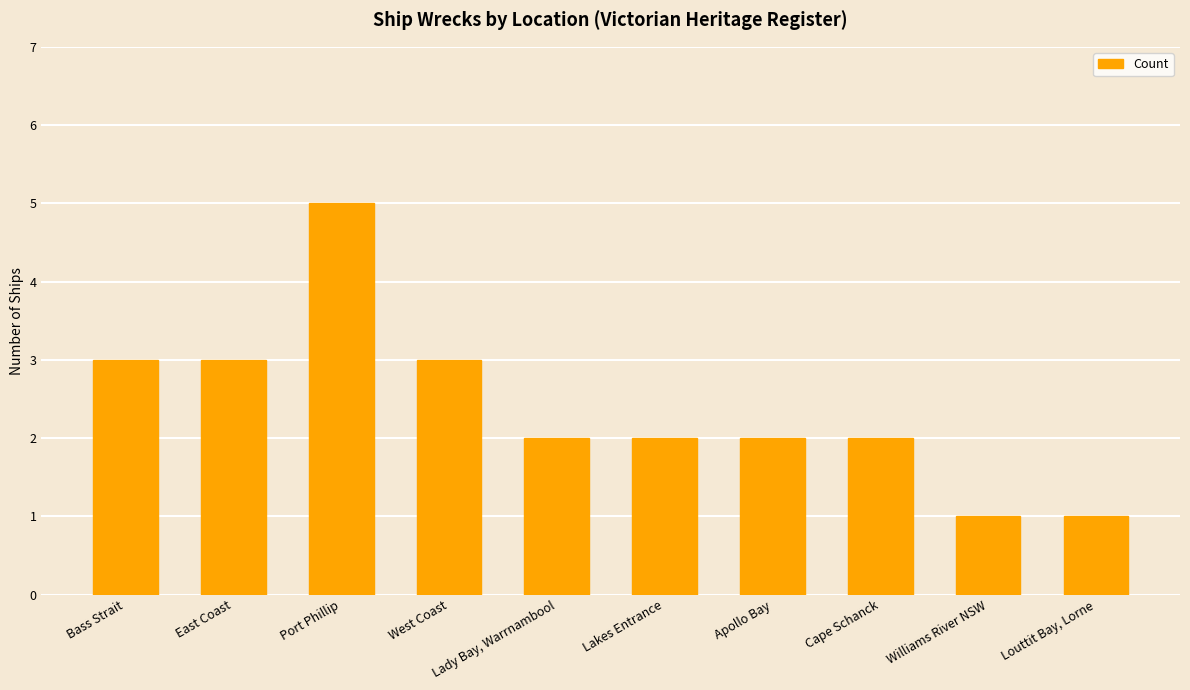

What is the sum of all values?

24